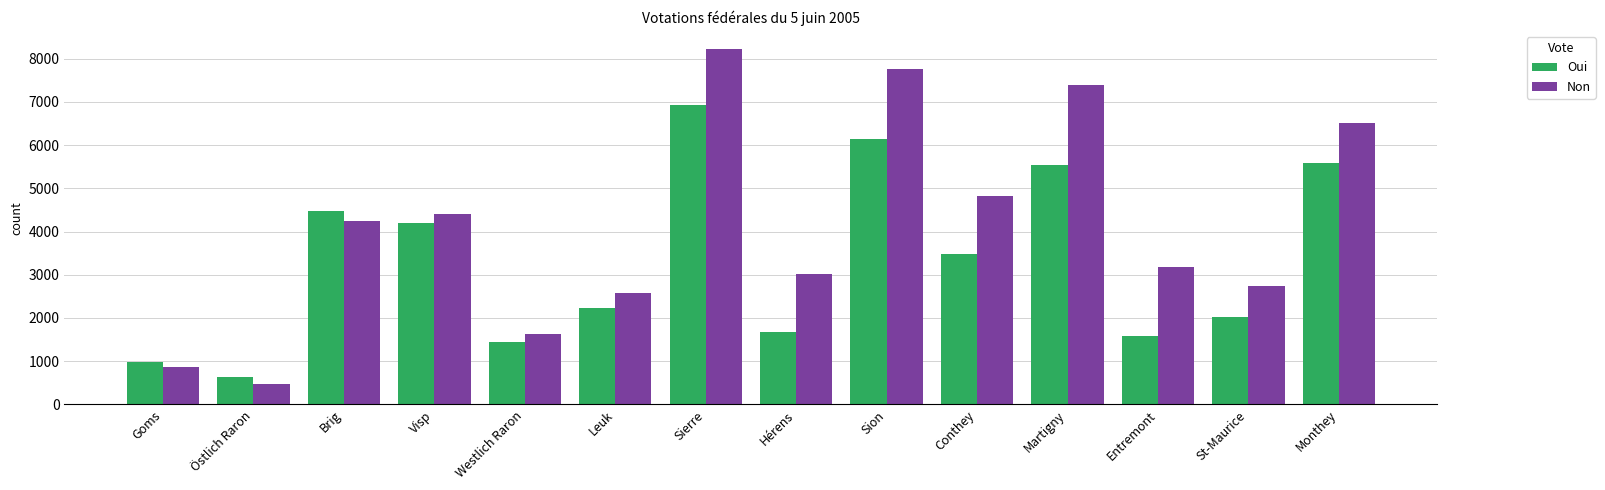

What position from the left is Goms?

1